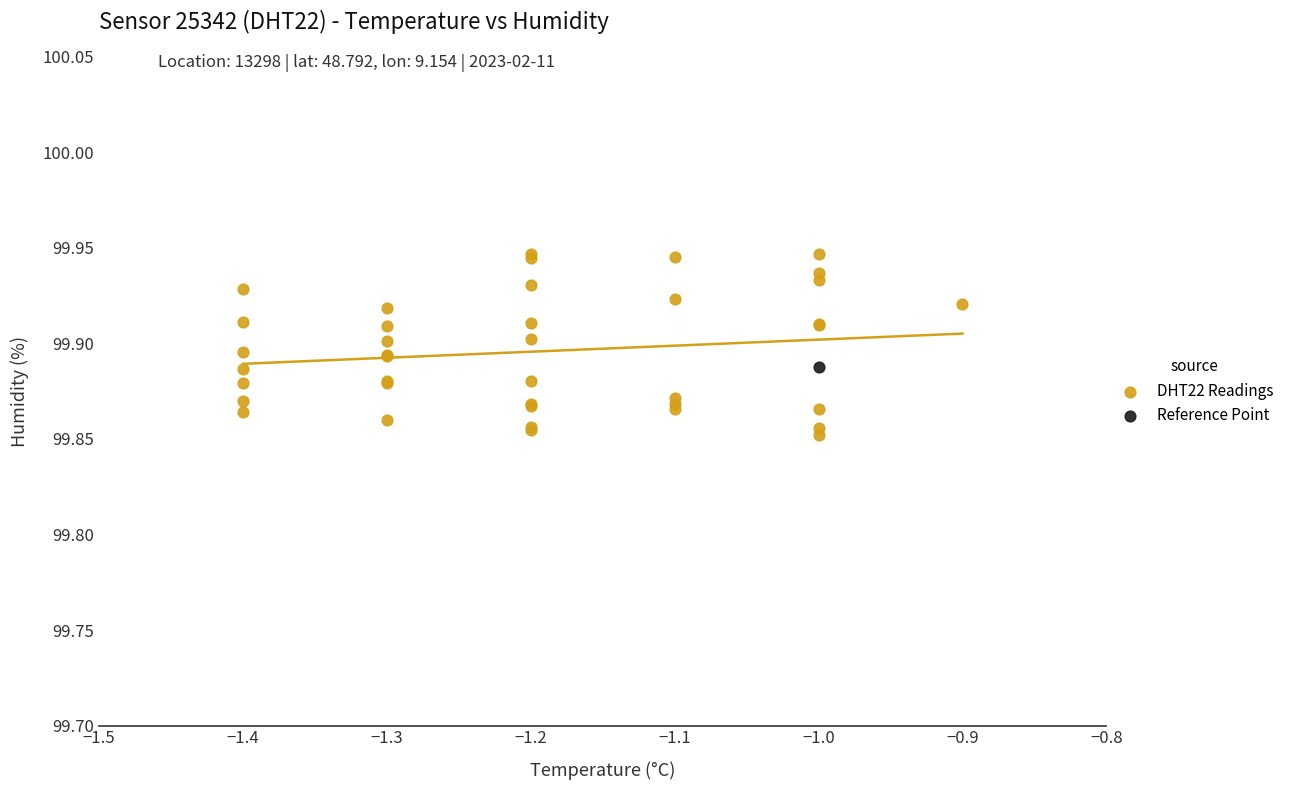

What are all the series names shown in the legend?

DHT22 Readings, Reference Point